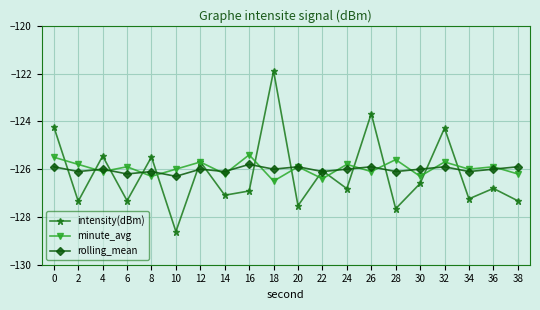

The minute_avg series shows -38.4 at 30. True or false?

False